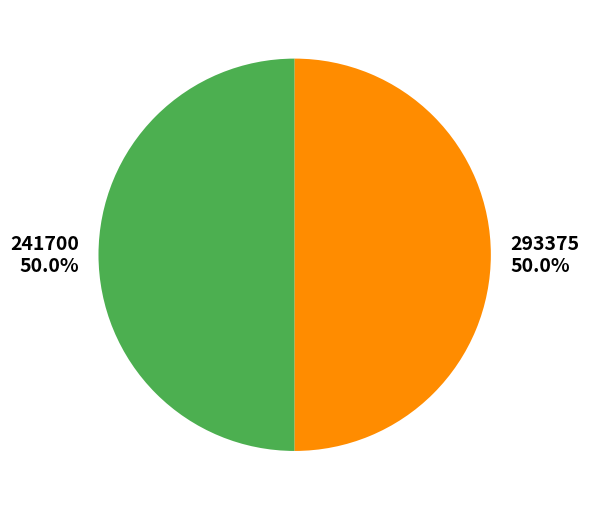

What is the ratio of the value at 293375 to the value at 241700?

1.0